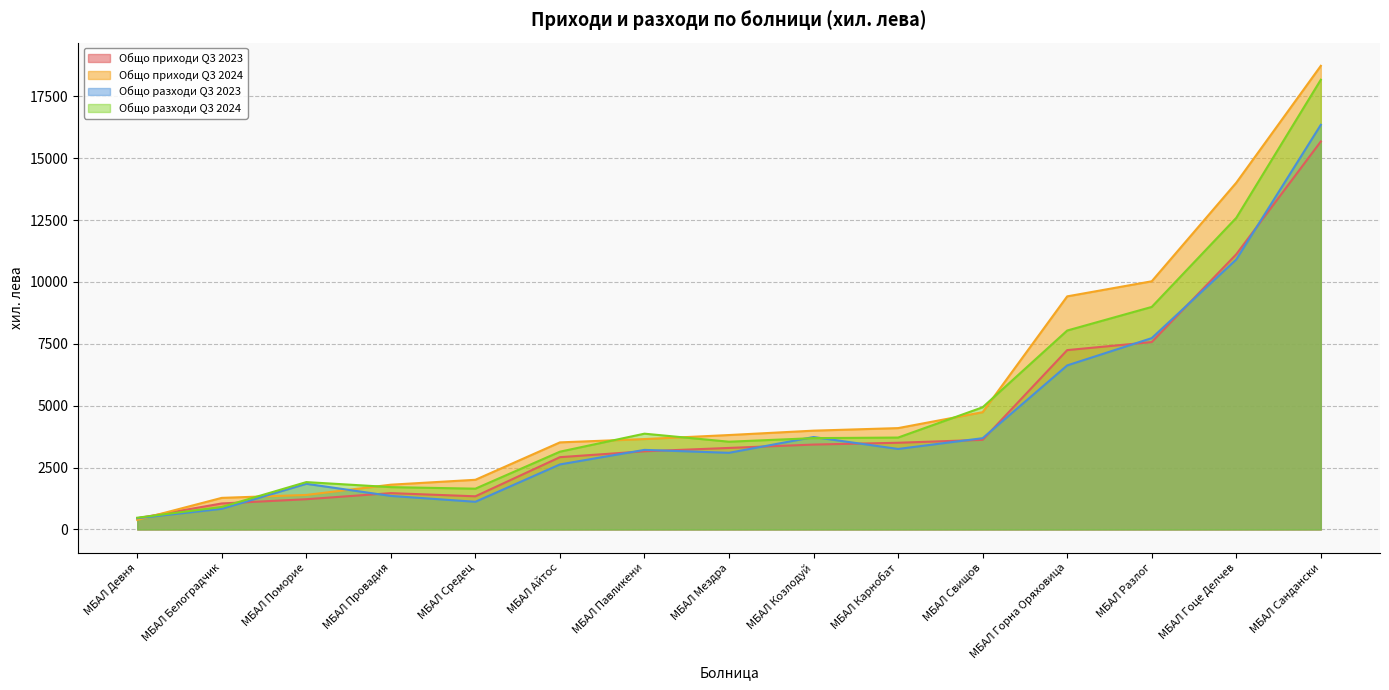

List the series in order of their peak value, lowest first.

Общо приходи Q3 2023, Общо разходи Q3 2023, Общо разходи Q3 2024, Общо приходи Q3 2024